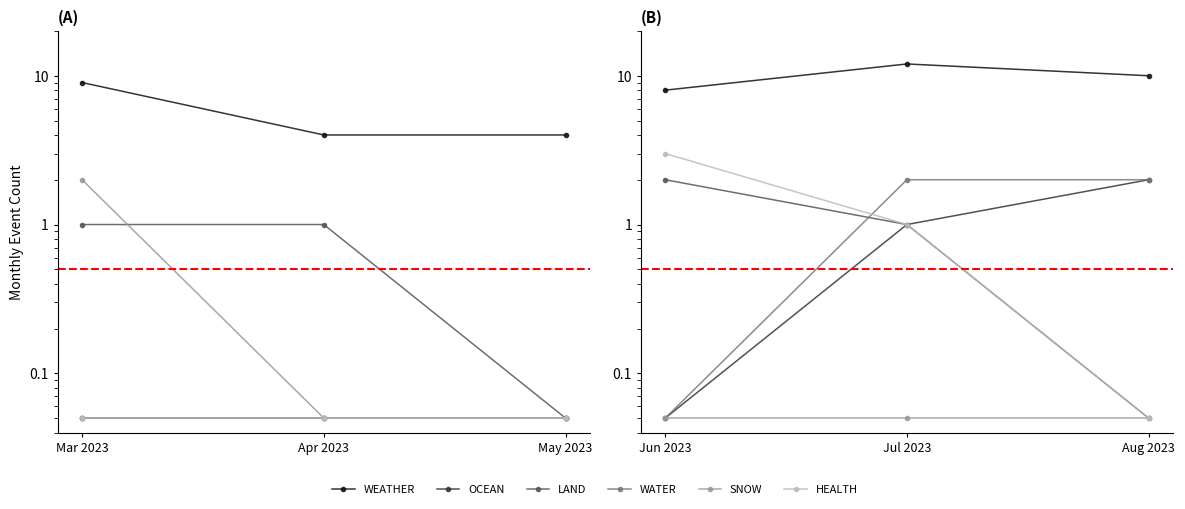

What is the difference between the maximum and minimum values in the HEALTH series?

3.0